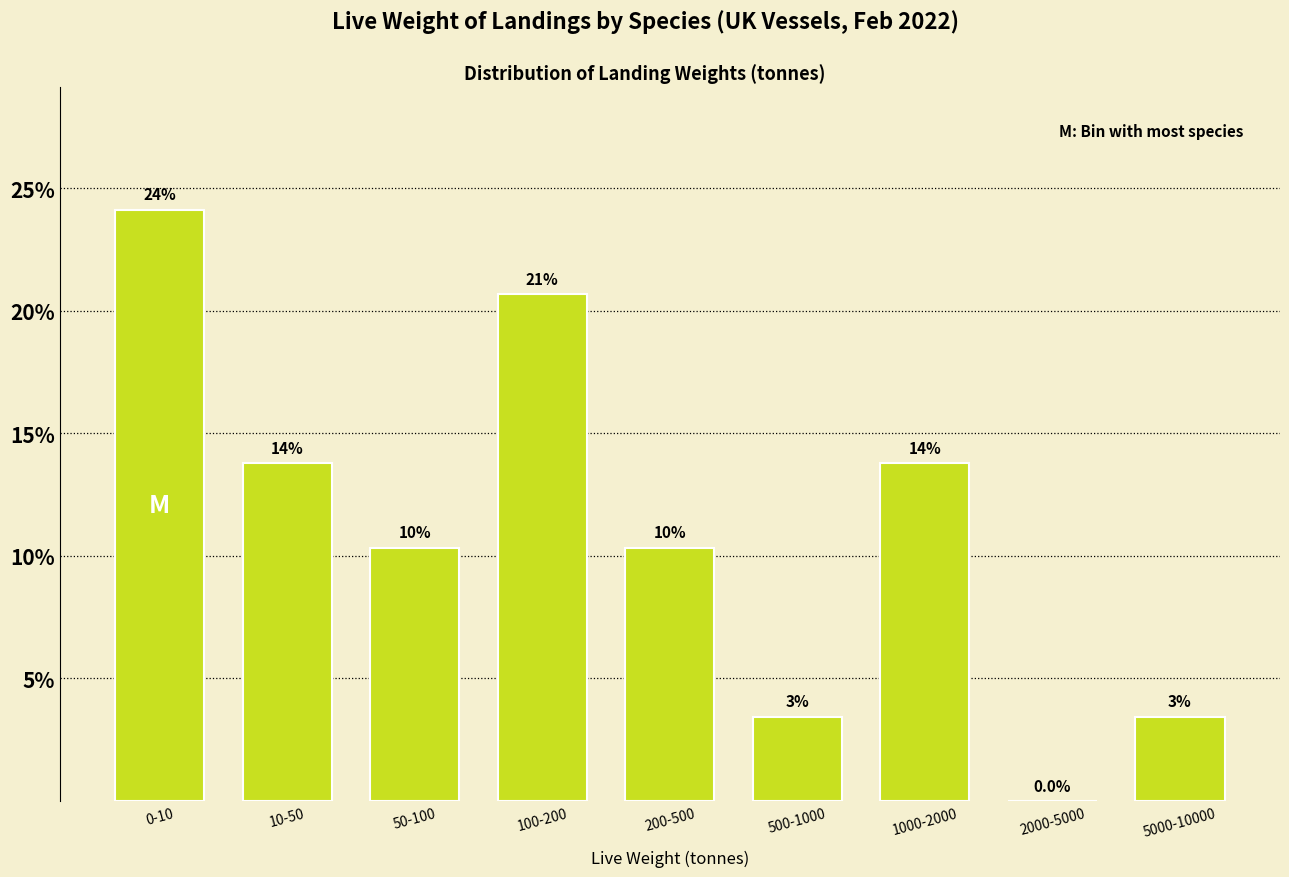

Are the bars horizontal?

No